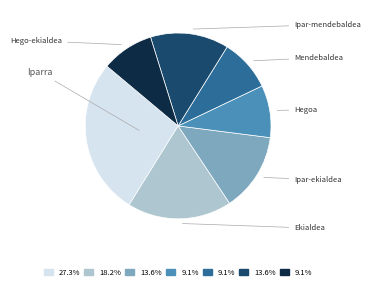

Is there a majority slice in this chart?

No